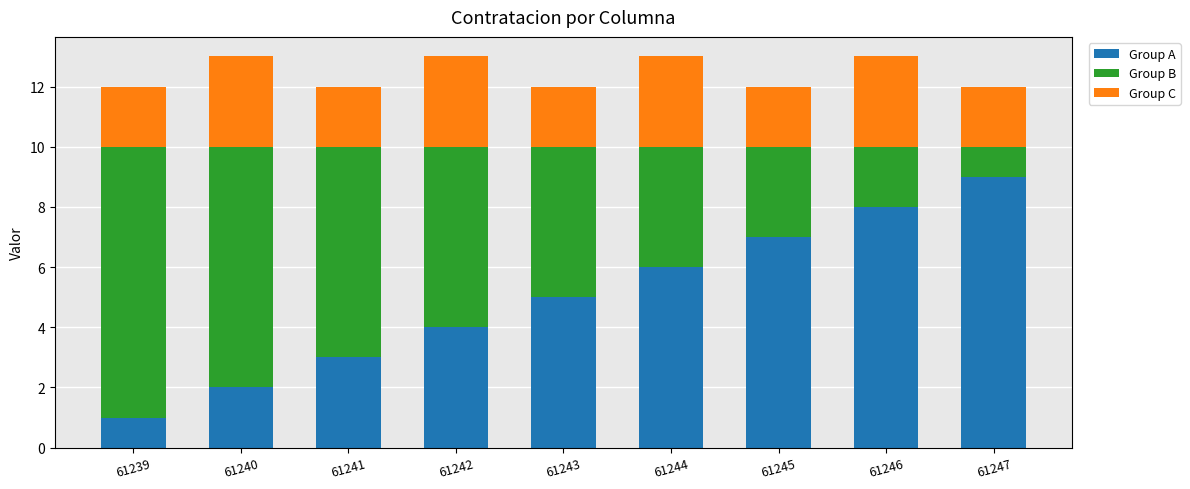

What is the sum of the Group A values at 61244 and 61247?

15